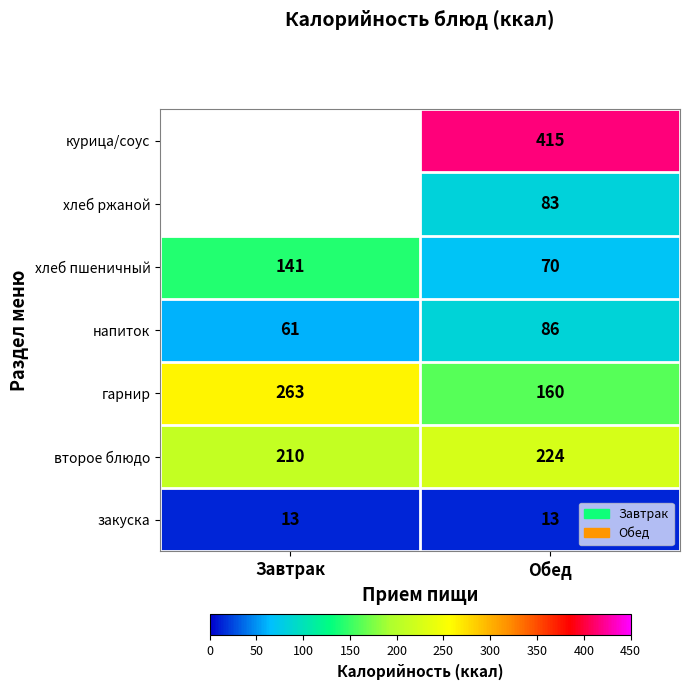

Is it true that закуска equals 19.8 at Обед?

False